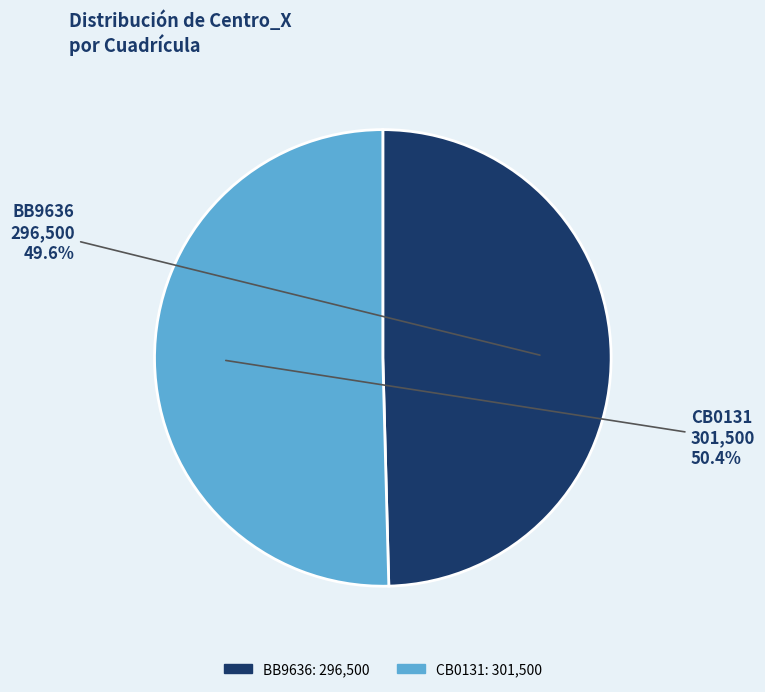

How many slices are in this pie chart?

2